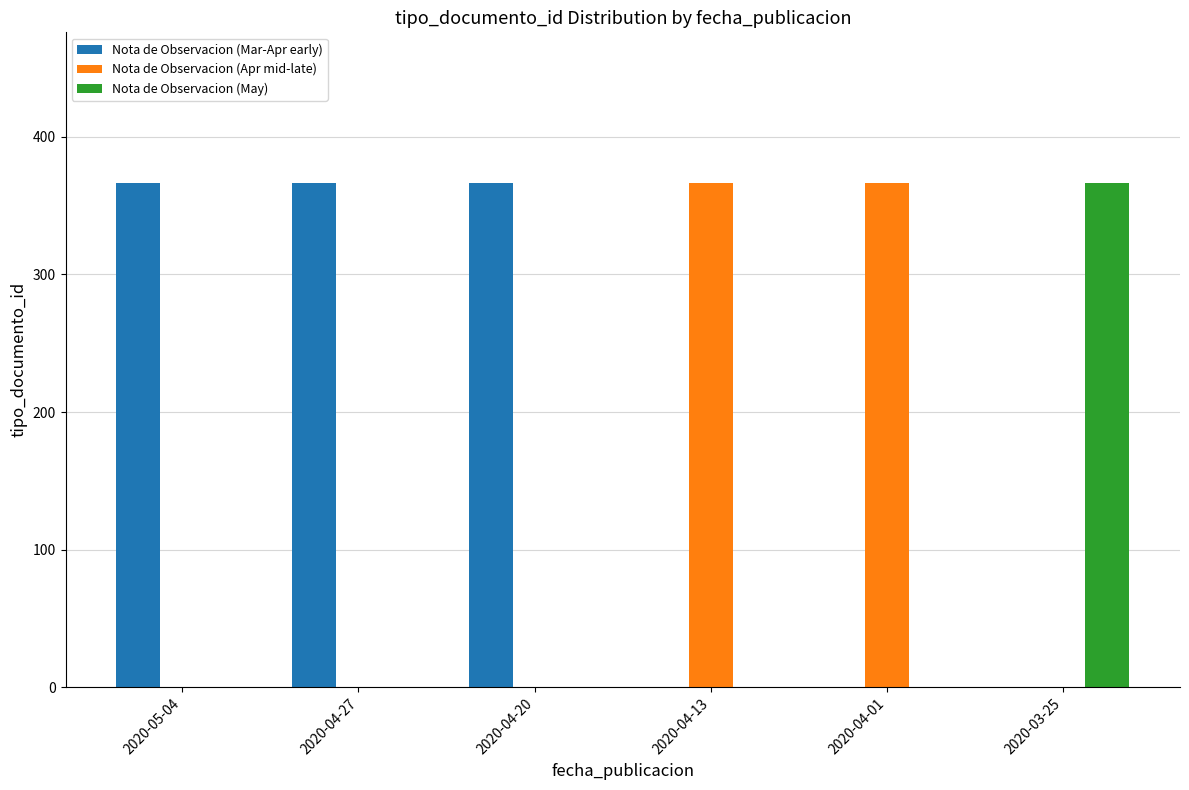

What is the maximum value shown in the chart?

366